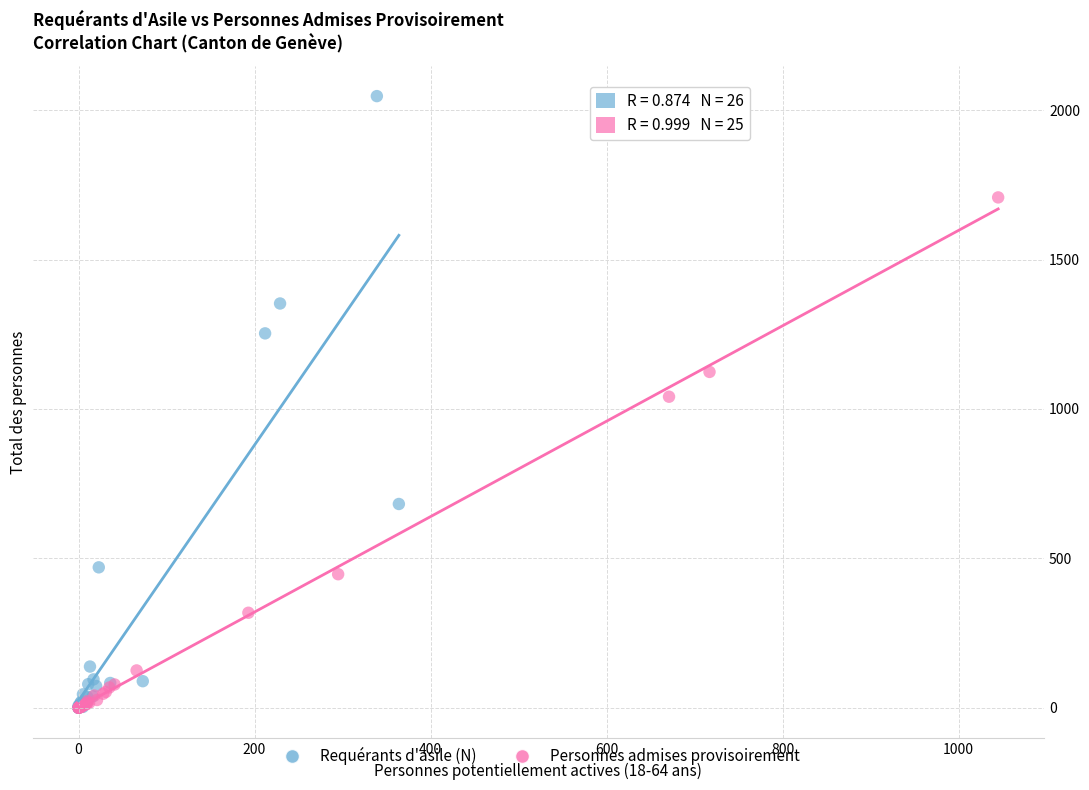

Which series has the largest Y range (max minus min)?

Requérants d'asile (N)